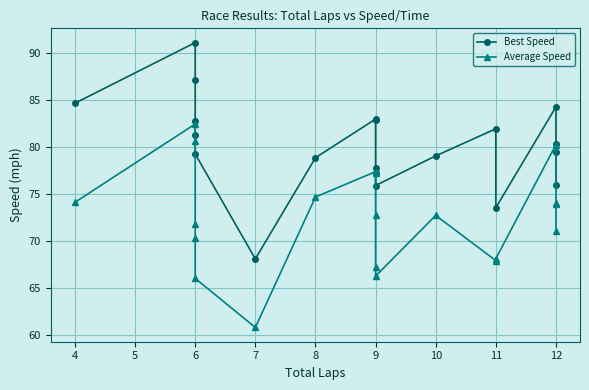

What is the value of the Average Speed point at the 6th from the left?

82.4